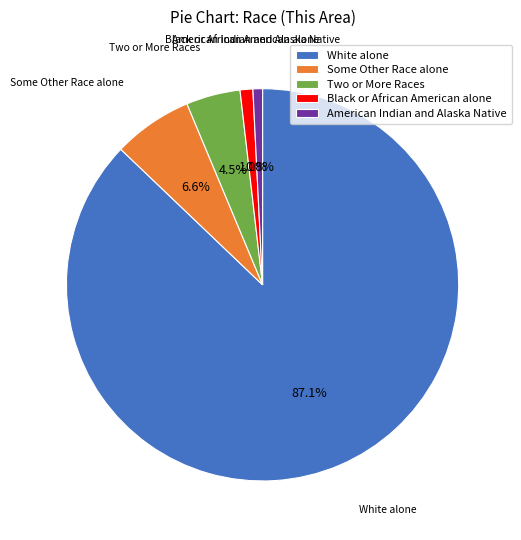

What percentage is the Some Other Race alone slice, to the nearest percent?

7%